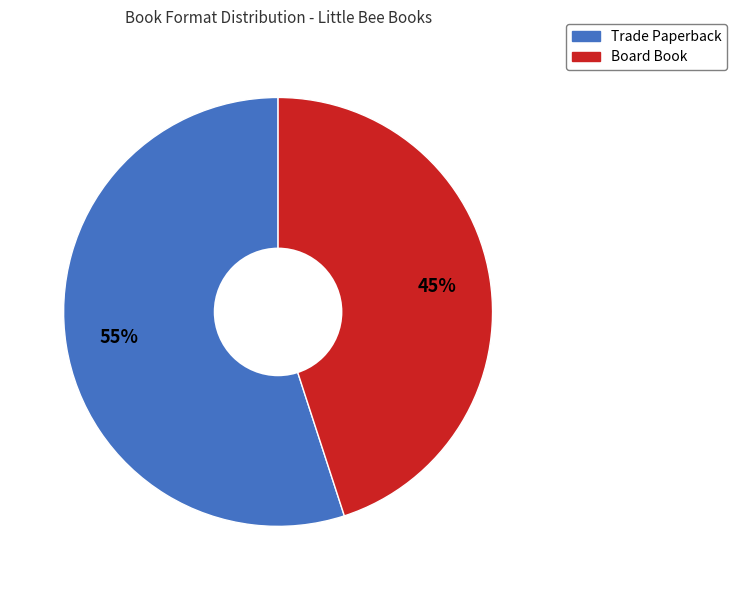

To the nearest percent, what is the difference between the Trade Paperback and Board Book slice percentages?

10%